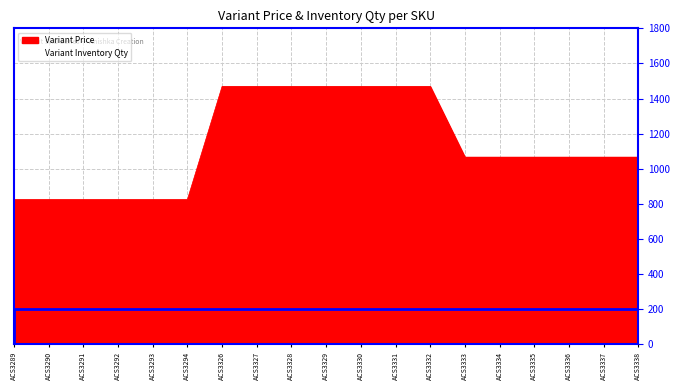

The value at ACS3293 is 513.1. True or false?

False